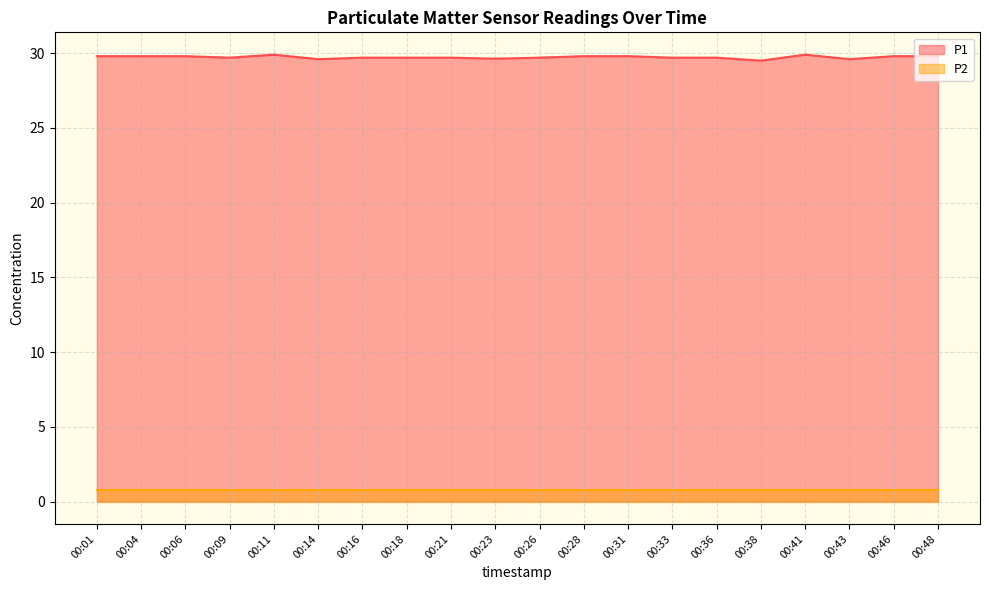

Rank the categories by value from highest to lowest.

00:11, 00:41, 00:01, 00:04, 00:06, 00:28, 00:31, 00:46, 00:48, 00:09, 00:16, 00:18, 00:21, 00:26, 00:33, 00:36, 00:23, 00:14, 00:43, 00:38